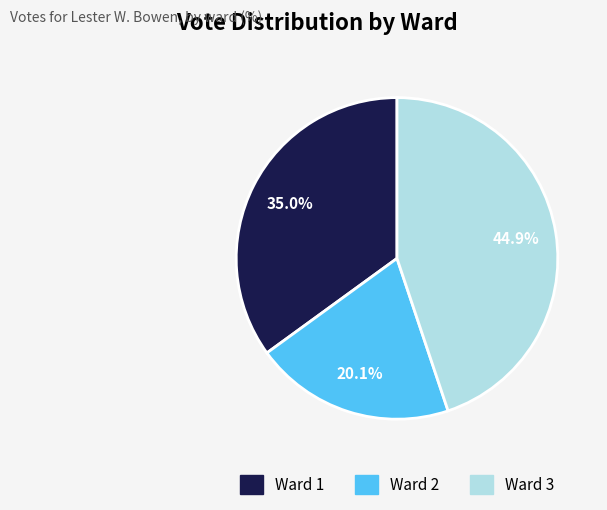

Do Ward 3 and Ward 2 together represent more than half of the pie?

Yes